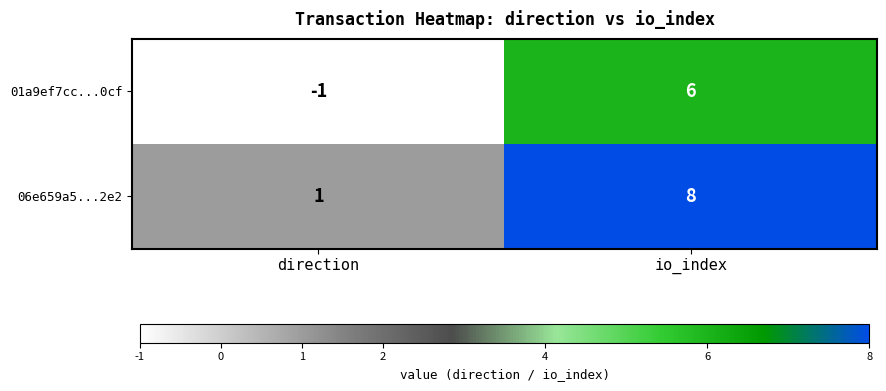

Reading right to left, list all the values displayed in this chart.

01a9ef7cc...0cf: io_index=6	direction=-1
06e659a5...2e2: io_index=8	direction=1